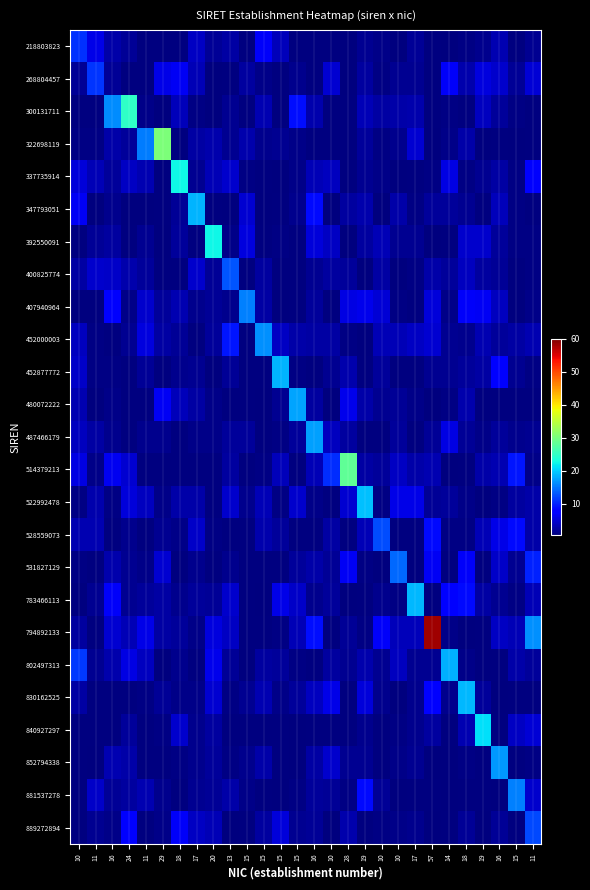

Reading right to left, transcribe all the data shown in this chart.

218803823: 11=1.4	15=0.4	16=3.1	19=1.2	18=0.9	14=0.7	57=0.3	17=1.9	10=0.7	10=1.1	19=1.5	28=0.7	10=0.4	16=0.4	15=0.5	15=3.6	15=7.0	15=0.0	13=2.5	20=1.8	17=4.0	18=0.1	29=0.3	11=0.3	24=1.8	16=2.6	11=6.0	10=10.9
268804457: 11=5.1	15=1.8	16=4.5	19=5.6	18=3.0	14=7.0	57=0.4	17=1.6	10=1.5	10=0.7	19=2.2	28=0.6	10=4.8	16=0.1	15=1.4	15=0.3	15=1.2	15=2.3	13=0.2	20=0.7	17=3.3	18=6.7	29=5.9	11=0.1	24=0.4	16=1.9	11=11.1	10=1.8
300131711: 11=0.1	15=0.8	16=2.0	19=4.0	18=0.2	14=0.9	57=0.2	17=3.0	10=2.6	10=2.5	19=3.4	28=0.0	10=0.4	16=3.0	15=8.7	15=0.2	15=3.2	15=0.3	13=1.6	20=0.7	17=0.9	18=3.5	29=0.6	11=1.0	24=24.8	16=16.1	11=0.4	10=0.2
322698119: 11=0.4	15=0.7	16=0.2	19=0.5	18=2.8	14=1.1	57=0.6	17=4.8	10=1.4	10=0.8	19=2.0	28=0.1	10=0.2	16=0.1	15=1.1	15=1.5	15=1.4	15=2.9	13=1.6	20=2.9	17=2.5	18=0.3	29=30.3	11=15.4	24=2.0	16=2.6	11=0.8	10=0.7
337735914: 11=7.1	15=0.9	16=2.4	19=1.5	18=0.8	14=5.7	57=0.8	17=0.3	10=0.5	10=1.1	19=1.4	28=0.0	10=3.9	16=3.4	15=1.1	15=0.5	15=0.2	15=0.8	13=4.5	20=3.3	17=1.6	18=22.5	29=0.4	11=3.3	24=4.1	16=2.0	11=3.3	10=5.3
347793051: 11=0.4	15=0.8	16=3.6	19=0.2	18=1.5	14=2.0	57=2.0	17=0.9	10=2.6	10=0.5	19=2.9	28=2.2	10=0.6	16=8.5	15=1.3	15=0.3	15=0.5	15=4.8	13=0.7	20=0.1	17=18.4	18=1.9	29=0.1	11=0.7	24=0.7	16=1.4	11=0.6	10=6.6
392550091: 11=0.9	15=0.8	16=2.0	19=4.6	18=4.6	14=0.2	57=0.6	17=1.5	10=1.6	10=3.4	19=2.2	28=0.6	10=4.2	16=5.2	15=0.2	15=0.8	15=0.3	15=5.5	13=1.0	20=22.3	17=0.4	18=2.1	29=0.5	11=1.4	24=0.0	16=2.3	11=1.8	10=0.1
400825774: 11=0.9	15=0.2	16=1.7	19=2.1	18=3.8	14=2.1	57=2.7	17=0.8	10=0.5	10=2.5	19=0.5	28=2.1	10=2.4	16=1.6	15=0.4	15=0.0	15=2.2	15=0.2	13=13.0	20=1.9	17=4.6	18=0.4	29=0.2	11=2.1	24=3.0	16=4.4	11=4.5	10=2.6
407940964: 11=1.0	15=0.7	16=3.8	19=6.6	18=6.8	14=1.1	57=5.3	17=0.0	10=0.9	10=4.9	19=6.2	28=5.6	10=0.4	16=2.1	15=0.0	15=0.7	15=2.6	15=15.4	13=1.4	20=1.7	17=1.4	18=3.2	29=2.0	11=4.5	24=1.0	16=7.2	11=0.6	10=0.6
452000003: 11=3.2	15=2.4	16=2.1	19=3.2	18=1.4	14=1.4	57=4.9	17=4.0	10=3.3	10=3.3	19=0.7	28=0.9	10=2.4	16=2.4	15=2.7	15=4.2	15=16.5	15=0.3	13=9.2	20=1.9	17=0.2	18=1.7	29=2.4	11=5.5	24=1.6	16=0.4	11=0.8	10=3.8
452877772: 11=0.8	15=1.5	16=7.4	19=2.6	18=2.0	14=1.6	57=1.5	17=0.1	10=0.2	10=2.0	19=0.5	28=2.9	10=1.5	16=0.3	15=0.9	15=18.5	15=0.1	15=0.1	13=1.8	20=0.7	17=1.6	18=1.3	29=0.1	11=1.7	24=0.2	16=0.9	11=0.8	10=4.4
480072222: 11=0.1	15=0.1	16=0.2	19=0.0	18=2.8	14=0.9	57=0.6	17=1.1	10=1.9	10=1.6	19=2.7	28=6.2	10=0.7	16=2.2	15=17.5	15=1.6	15=0.6	15=0.3	13=0.4	20=1.1	17=2.4	18=3.6	29=6.6	11=0.1	24=0.2	16=1.2	11=0.6	10=3.2
487466179: 11=1.6	15=1.2	16=2.1	19=1.0	18=1.7	14=5.6	57=1.8	17=0.1	10=2.1	10=0.1	19=0.4	28=2.1	10=3.9	16=17.4	15=2.0	15=0.9	15=0.1	15=2.0	13=1.9	20=1.0	17=1.1	18=0.4	29=1.3	11=1.4	24=0.2	16=1.3	11=2.4	10=3.9
514379213: 11=1.1	15=9.3	16=3.3	19=2.8	18=0.4	14=0.7	57=3.3	17=2.7	10=4.2	10=2.0	19=2.4	28=28.3	10=10.7	16=3.4	15=0.0	15=3.7	15=0.8	15=0.1	13=2.3	20=0.2	17=0.0	18=0.2	29=0.1	11=0.4	24=4.7	16=6.5	11=1.0	10=5.7
522992478: 11=2.8	15=2.2	16=0.8	19=0.7	18=1.2	14=2.0	57=1.7	17=6.0	10=6.0	10=0.8	19=19.2	28=4.7	10=0.0	16=1.0	15=4.5	15=0.8	15=3.5	15=1.4	13=4.7	20=0.2	17=2.8	18=2.8	29=1.1	11=3.9	24=5.3	16=0.8	11=3.0	10=0.9
528559073: 11=2.8	15=8.5	16=5.9	19=3.4	18=0.9	14=0.9	57=8.6	17=0.2	10=0.2	10=12.4	19=3.5	28=0.2	10=2.4	16=0.2	15=0.2	15=1.9	15=2.9	15=0.3	13=0.2	20=0.9	17=4.4	18=1.2	29=1.6	11=0.1	24=1.4	16=0.2	11=3.1	10=3.1
531827129: 11=9.9	15=1.5	16=4.4	19=0.1	18=7.0	14=0.0	57=6.6	17=0.5	10=14.1	10=0.7	19=0.9	28=6.5	10=1.8	16=2.7	15=2.1	15=0.3	15=0.3	15=0.1	13=1.3	20=0.0	17=1.4	18=0.2	29=4.7	11=1.1	24=1.6	16=3.0	11=0.2	10=0.9
783466113: 11=3.4	15=0.7	16=1.5	19=2.4	18=8.6	14=7.3	57=0.2	17=18.8	10=0.9	10=1.2	19=0.4	28=0.6	10=1.9	16=1.2	15=4.4	15=6.0	15=0.7	15=0.1	13=4.6	20=1.8	17=2.0	18=1.2	29=2.4	11=2.0	24=1.5	16=7.0	11=1.6	10=0.2
794892133: 11=16.3	15=3.4	16=4.0	19=0.1	18=0.6	14=1.1	57=58.3	17=3.6	10=3.7	10=7.0	19=1.0	28=1.8	10=0.3	16=8.7	15=3.3	15=0.9	15=0.1	15=0.1	13=4.0	20=5.4	17=1.1	18=1.9	29=2.6	11=6.0	24=3.5	16=4.8	11=0.4	10=2.3
802497313: 11=1.9	15=2.8	16=0.1	19=0.3	18=1.0	14=18.2	57=1.6	17=1.6	10=3.8	10=1.5	19=3.0	28=1.5	10=2.2	16=0.2	15=0.9	15=1.9	15=2.2	15=0.5	13=1.9	20=6.2	17=0.3	18=1.2	29=0.6	11=3.8	24=5.8	16=2.9	11=1.6	10=11.4
830162525: 11=0.3	15=0.2	16=0.5	19=2.0	18=18.8	14=1.4	57=7.8	17=1.2	10=0.6	10=1.4	19=5.2	28=0.3	10=6.0	16=4.0	15=1.9	15=1.0	15=3.1	15=1.4	13=0.9	20=4.7	17=1.2	18=1.0	29=1.8	11=0.9	24=0.0	16=0.3	11=0.5	10=2.4
840927297: 11=5.1	15=4.1	16=0.2	19=21.0	18=3.2	14=0.1	57=2.3	17=1.4	10=0.9	10=0.5	19=1.2	28=0.3	10=0.2	16=0.4	15=0.7	15=0.4	15=0.1	15=0.4	13=0.4	20=2.2	17=1.3	18=4.5	29=0.8	11=0.4	24=2.0	16=0.3	11=0.3	10=0.3
852794338: 11=0.8	15=0.5	16=16.8	19=0.0	18=0.9	14=0.6	57=0.6	17=1.5	10=1.2	10=0.2	19=1.5	28=1.4	10=4.5	16=2.5	15=0.6	15=0.1	15=2.8	15=1.2	13=0.9	20=1.9	17=1.3	18=0.9	29=0.5	11=0.4	24=2.8	16=3.3	11=0.6	10=0.1
881537278: 11=4.5	15=15.4	16=0.7	19=0.4	18=0.4	14=0.6	57=0.3	17=0.2	10=0.5	10=1.9	19=8.6	28=0.9	10=1.7	16=2.1	15=0.9	15=0.7	15=0.3	15=1.1	13=2.7	20=1.8	17=1.5	18=0.2	29=1.4	11=3.1	24=2.3	16=1.8	11=4.4	10=0.3
889272894: 11=12.3	15=0.3	16=1.7	19=0.7	18=1.9	14=0.2	57=0.6	17=1.4	10=1.1	10=0.8	19=0.4	28=2.9	10=0.7	16=1.7	15=1.6	15=5.3	15=2.2	15=0.4	13=0.6	20=3.4	17=4.0	18=7.0	29=1.0	11=0.2	24=8.1	16=1.1	11=1.5	10=0.2